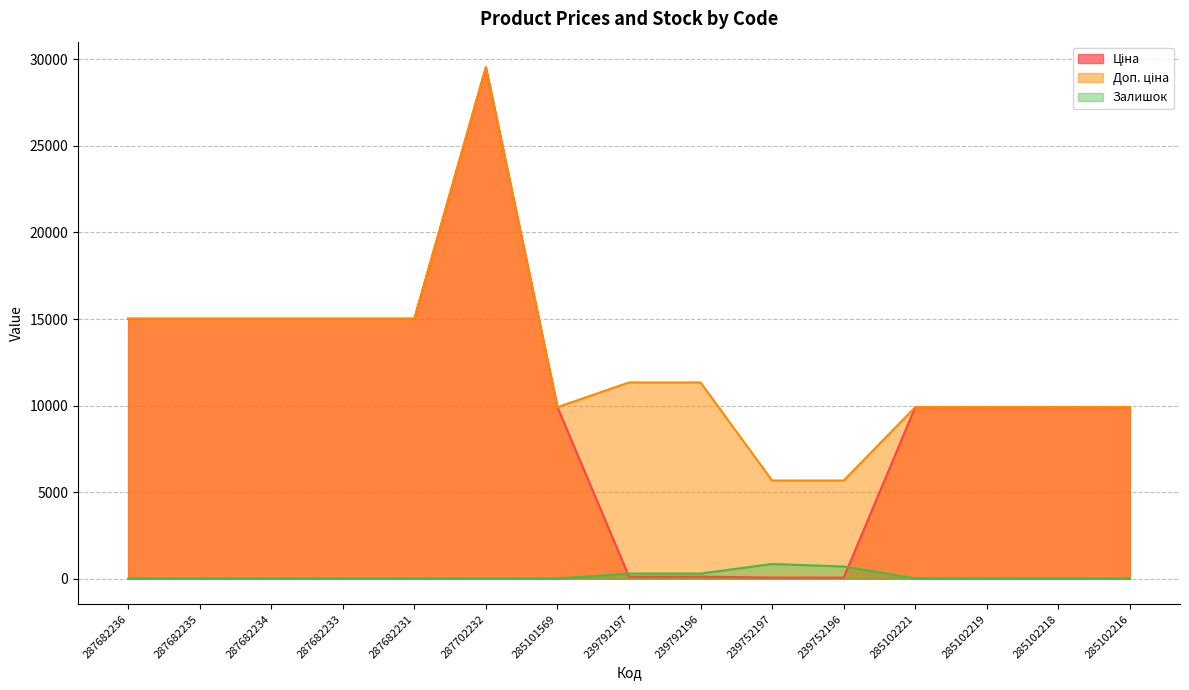

What is the label of the 7th point from the left?

285101569